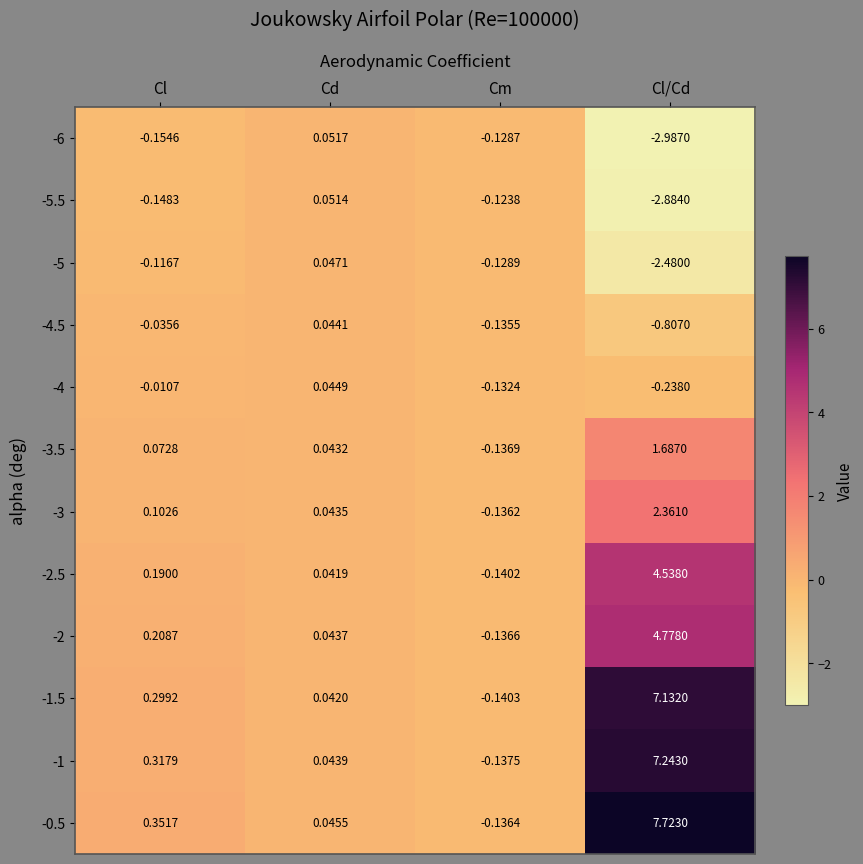

How many values in -1.5 are above zero?

3